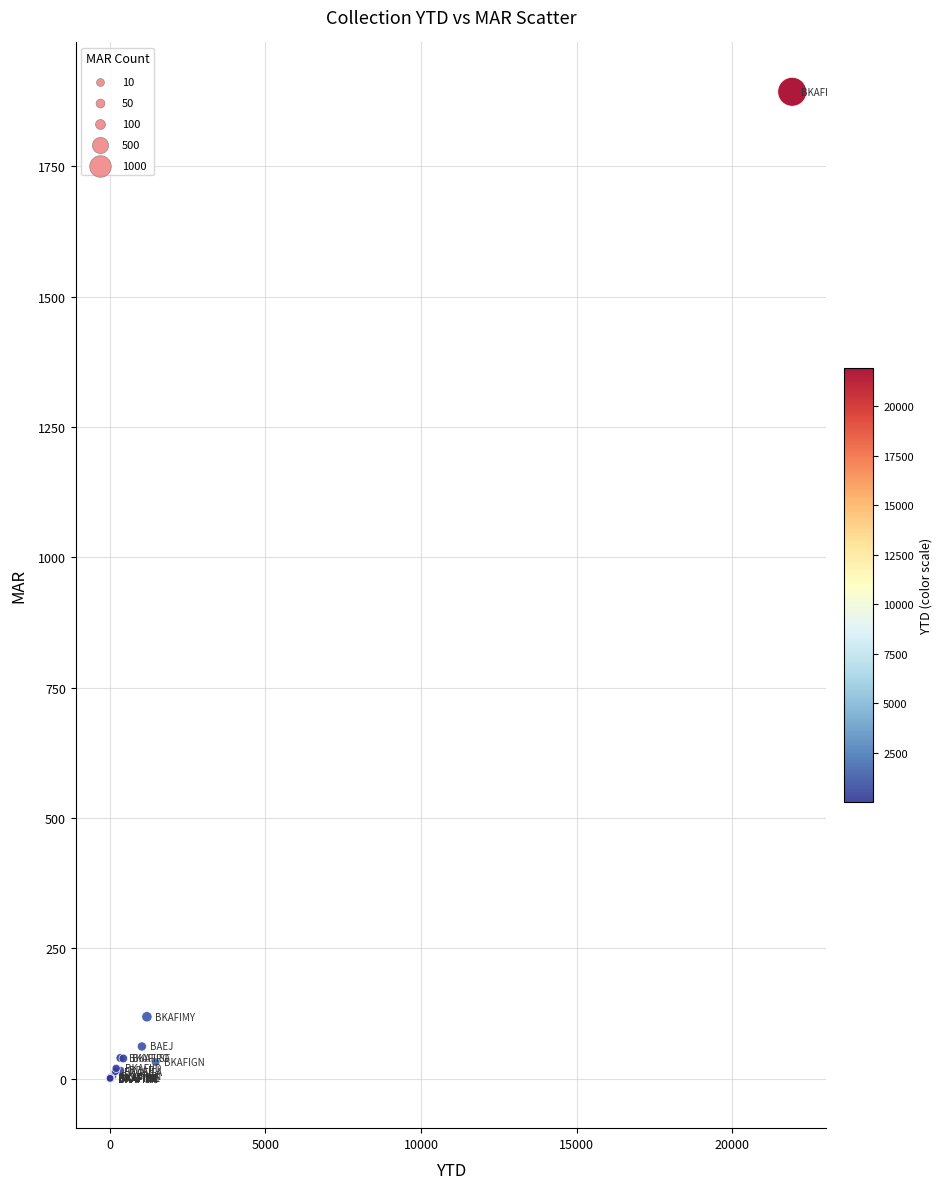

What Y value in the scatter plot is closest to 946?

119